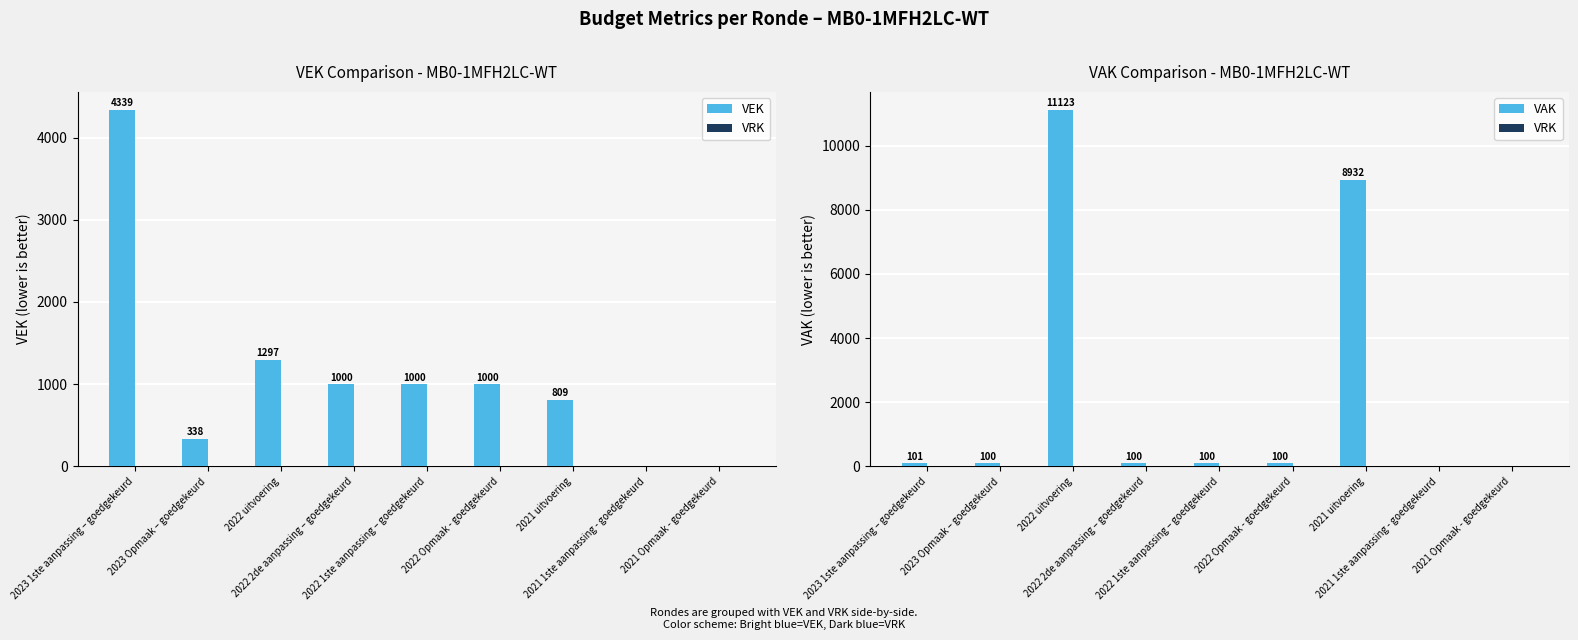

What is the approximate value of VAK at 2023 1ste aanpassing – goedgekeurd?

101